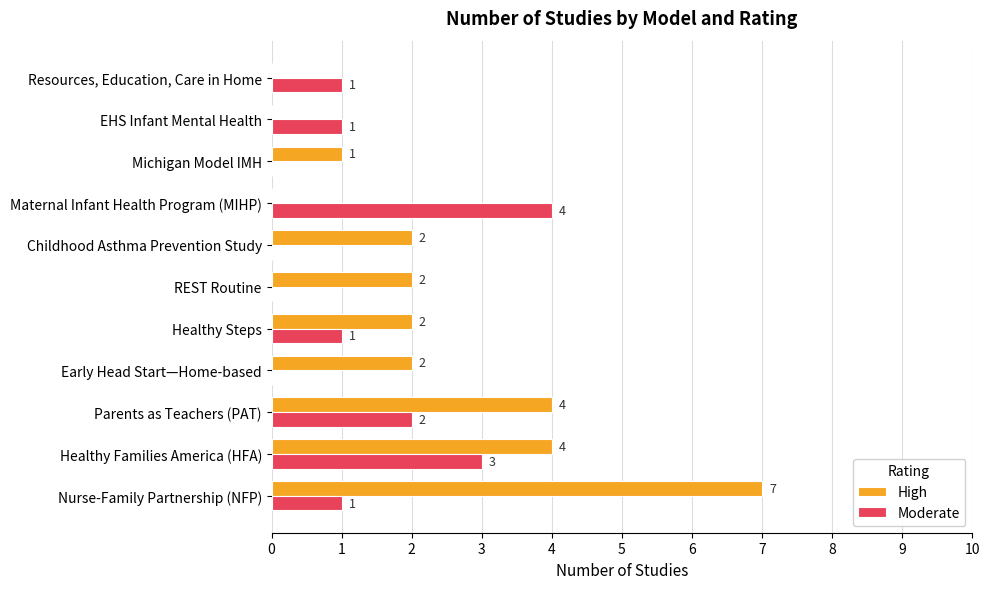

Where is Moderate nearest to the value 2?

Parents as Teachers (PAT)